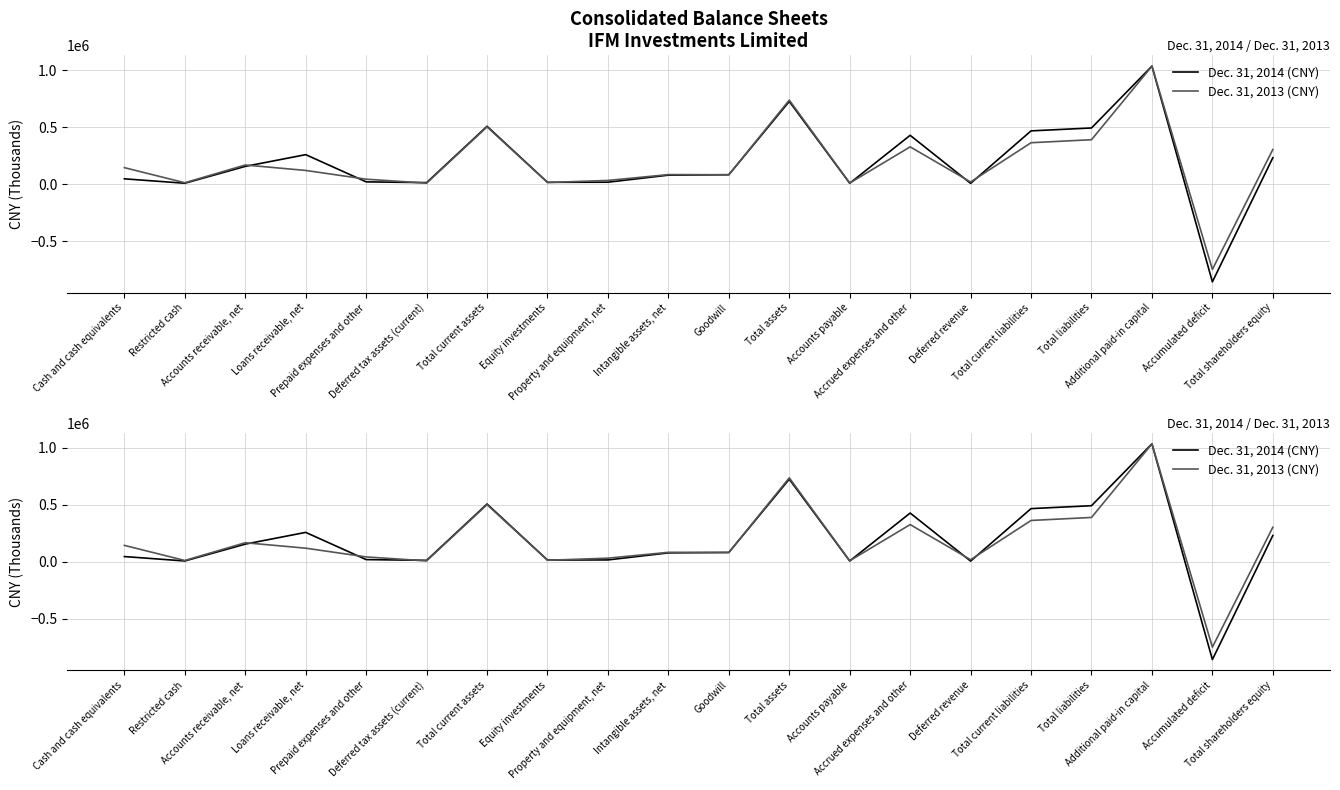

How many data points does each series have?

20